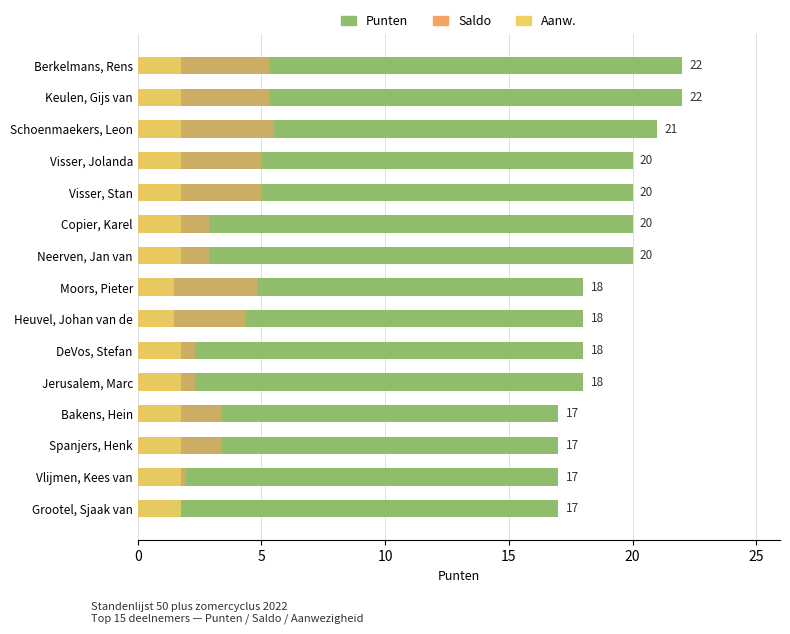

What is the total value across all series at 8?

23.9